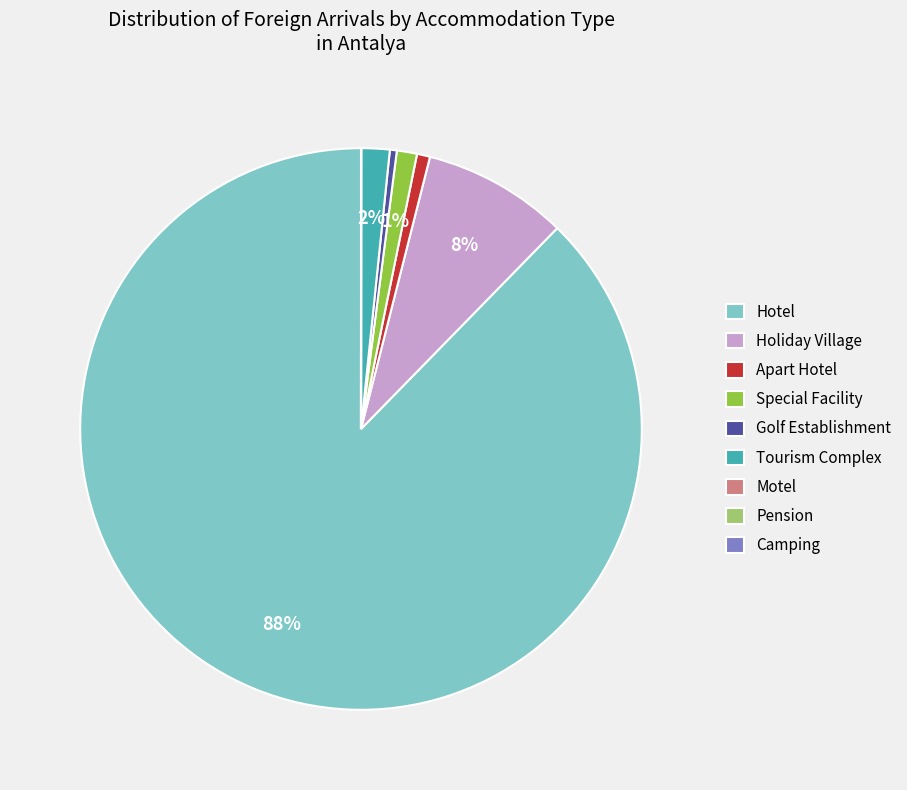

Which category has the biggest portion of the pie?

Hotel